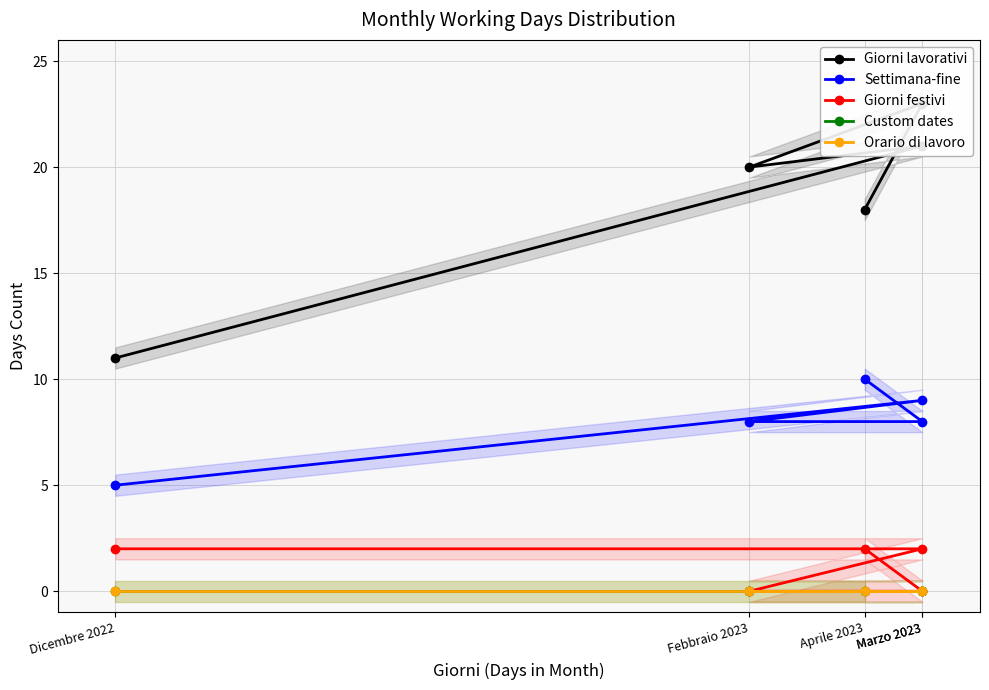

How many lines are shown in the chart?

5